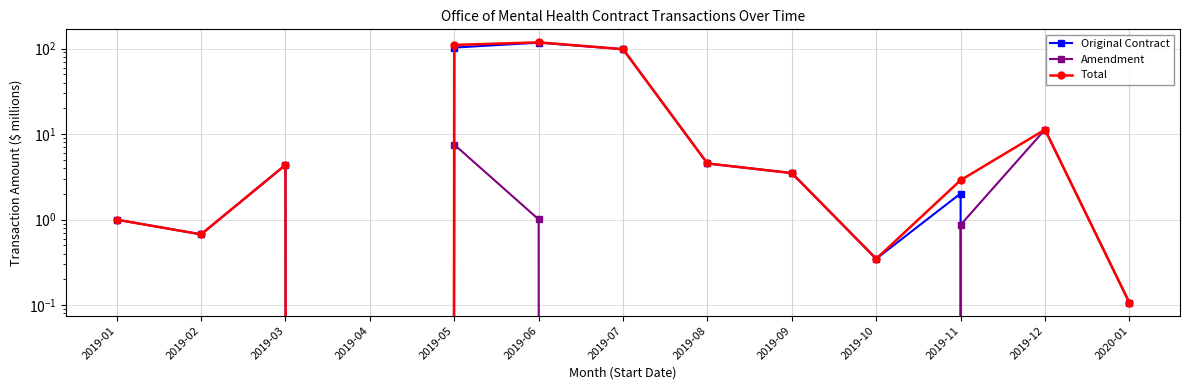

Which has a higher value, 2019-05 or 2019-02?

2019-05